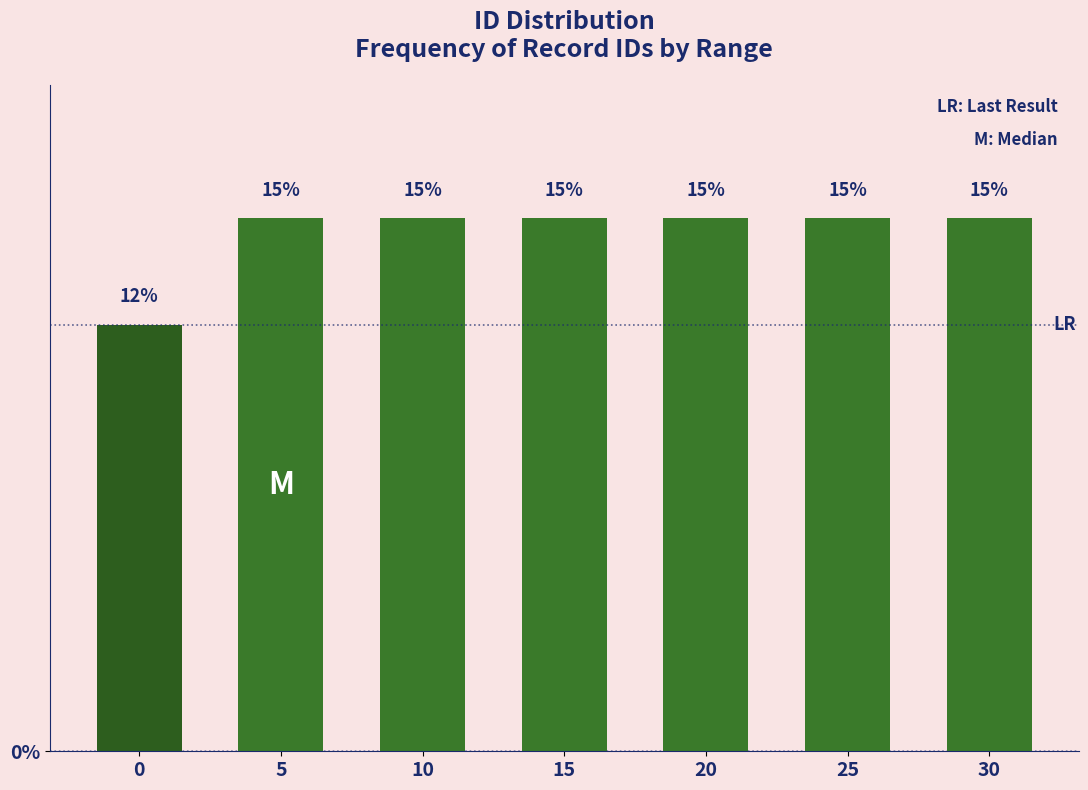

How many bars are there in total?

7